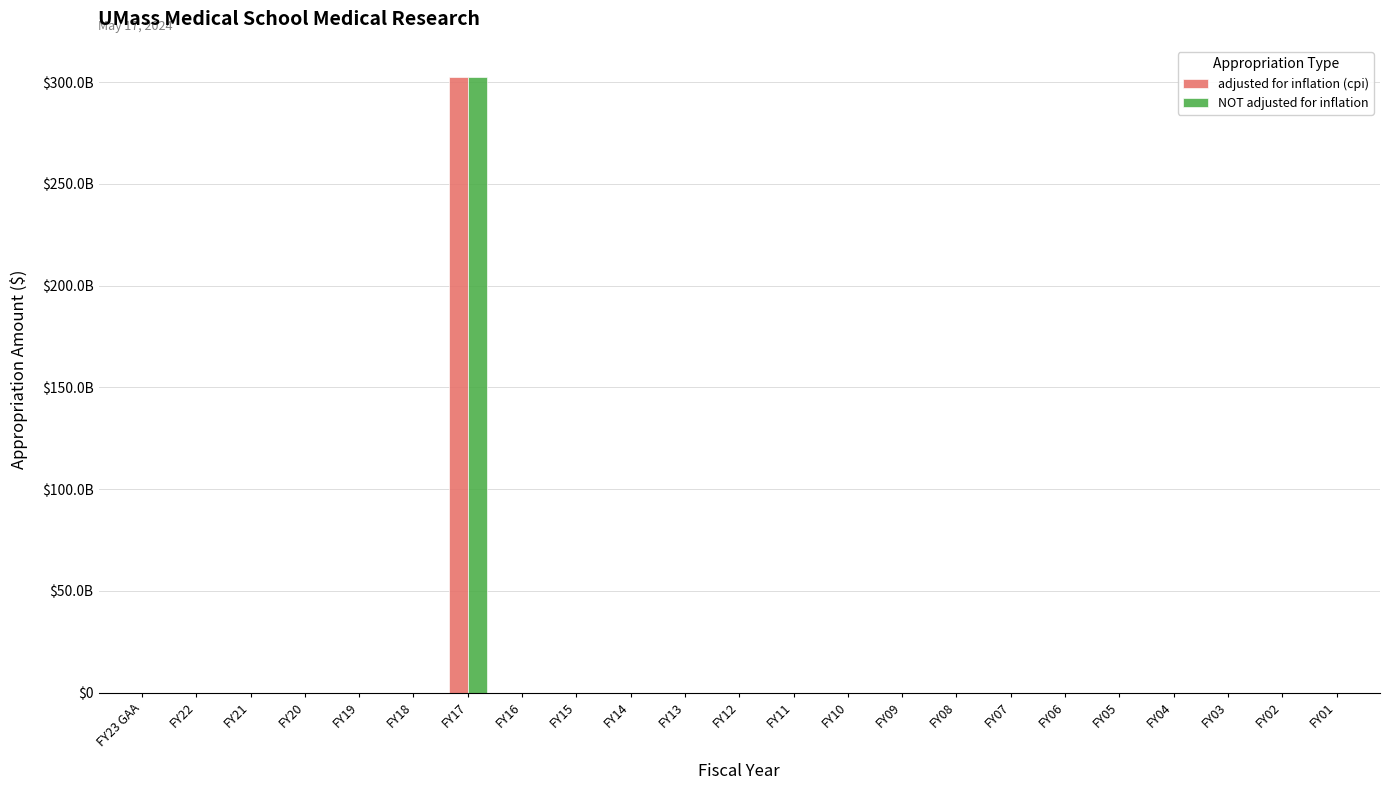

Reading left to right, extract all data points from this chart.

adjusted for inflation (cpi): FY23 GAA=0	FY22=0	FY21=0	FY20=0	FY19=0	FY18=0	FY17=302642250000	FY16=0	FY15=0	FY14=0	FY13=0	FY12=0	FY11=0	FY10=0	FY09=0	FY08=0	FY07=0	FY06=0	FY05=0	FY04=0	FY03=0	FY02=0	FY01=0
NOT adjusted for inflation: FY23 GAA=0	FY22=0	FY21=0	FY20=0	FY19=0	FY18=0	FY17=302642250000	FY16=0	FY15=0	FY14=0	FY13=0	FY12=0	FY11=0	FY10=0	FY09=0	FY08=0	FY07=0	FY06=0	FY05=0	FY04=0	FY03=0	FY02=0	FY01=0